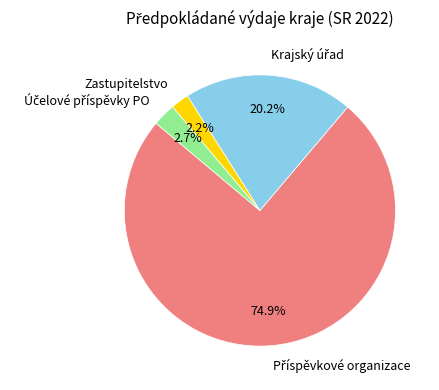

Is Zastupitelstvo the majority of the pie?

No